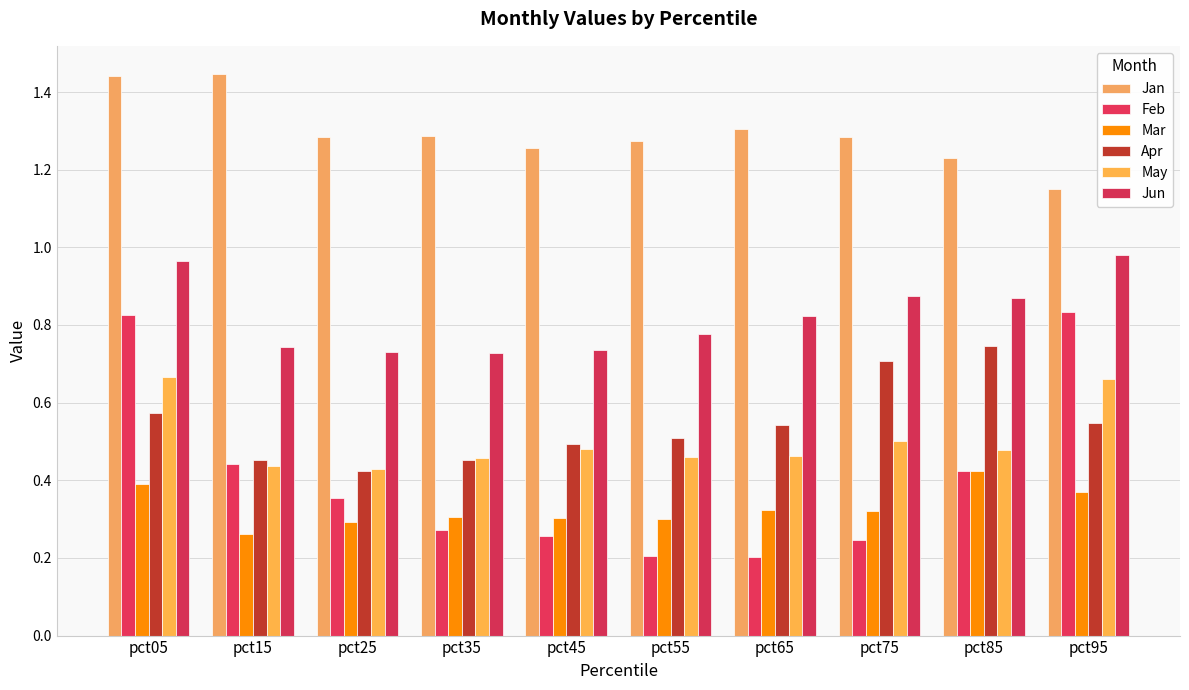

How many groups of bars are there?

10